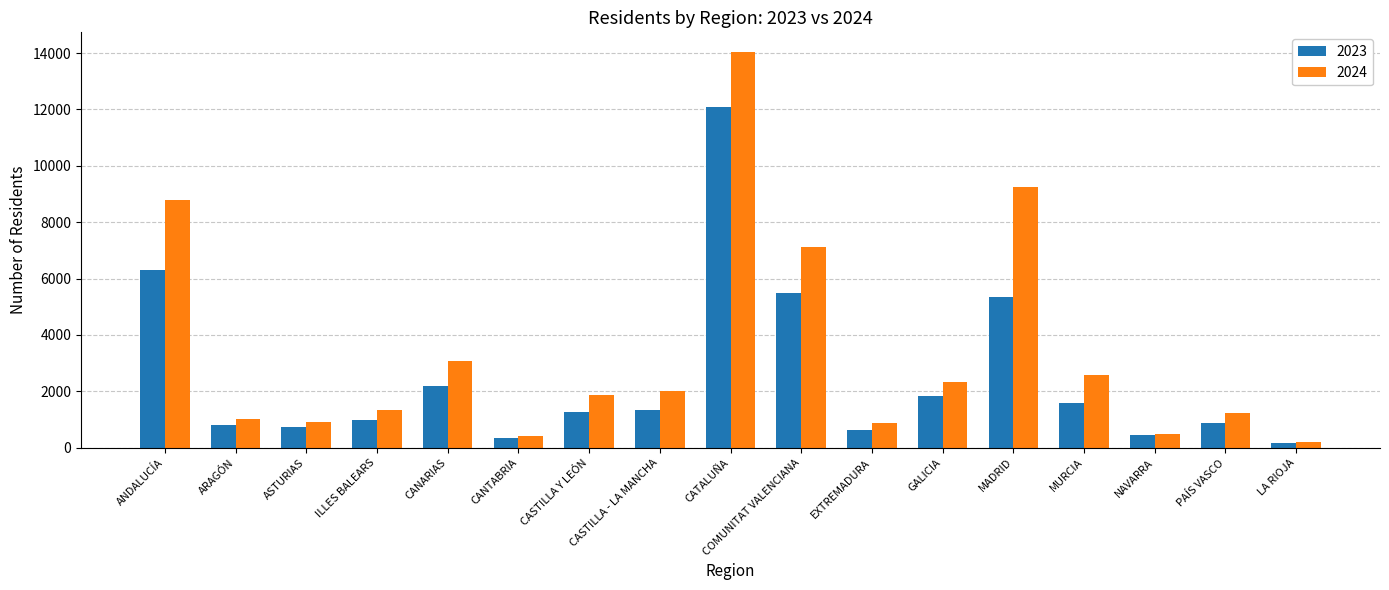

The value of 2023 at CASTILLA - LA MANCHA is 2303. True or false?

False